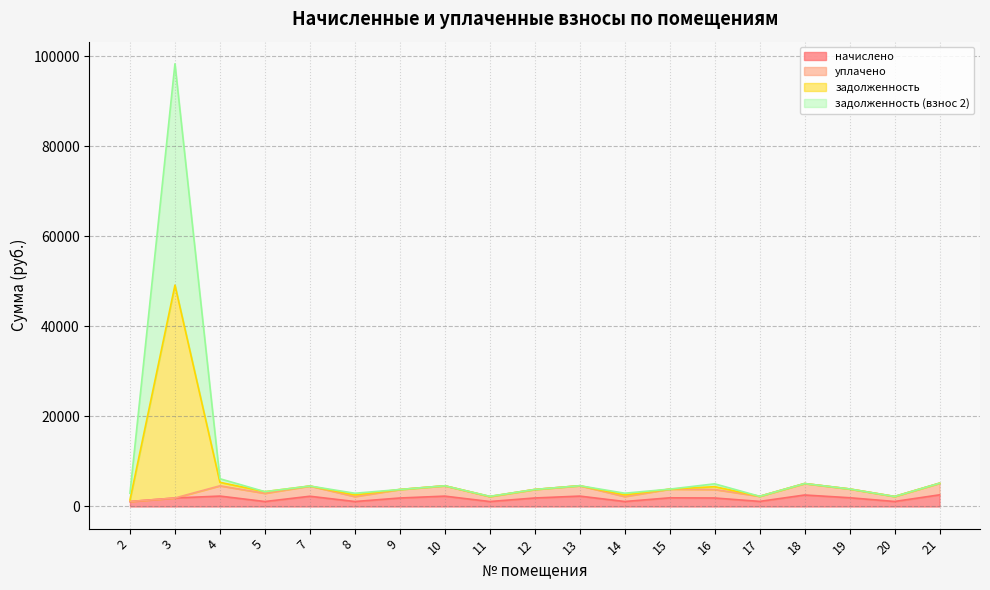

Where is the first local maximum for задолженность (взнос 2)?

3